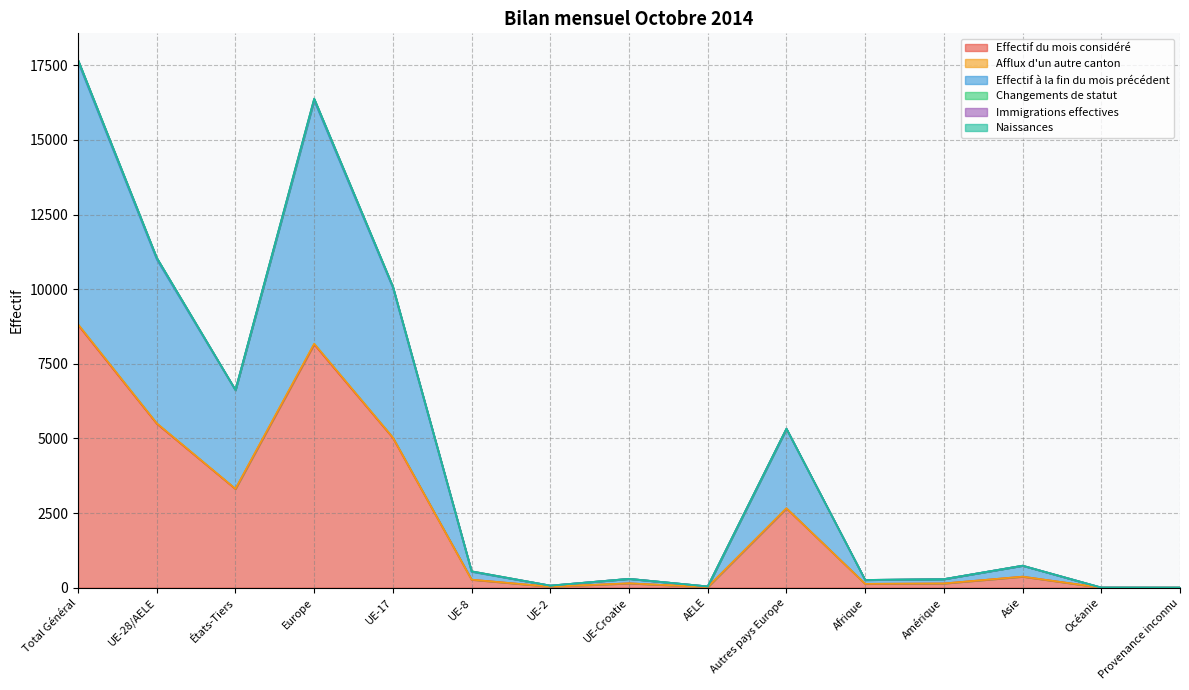

Where does the Naissances series first go above 550?

Total Général